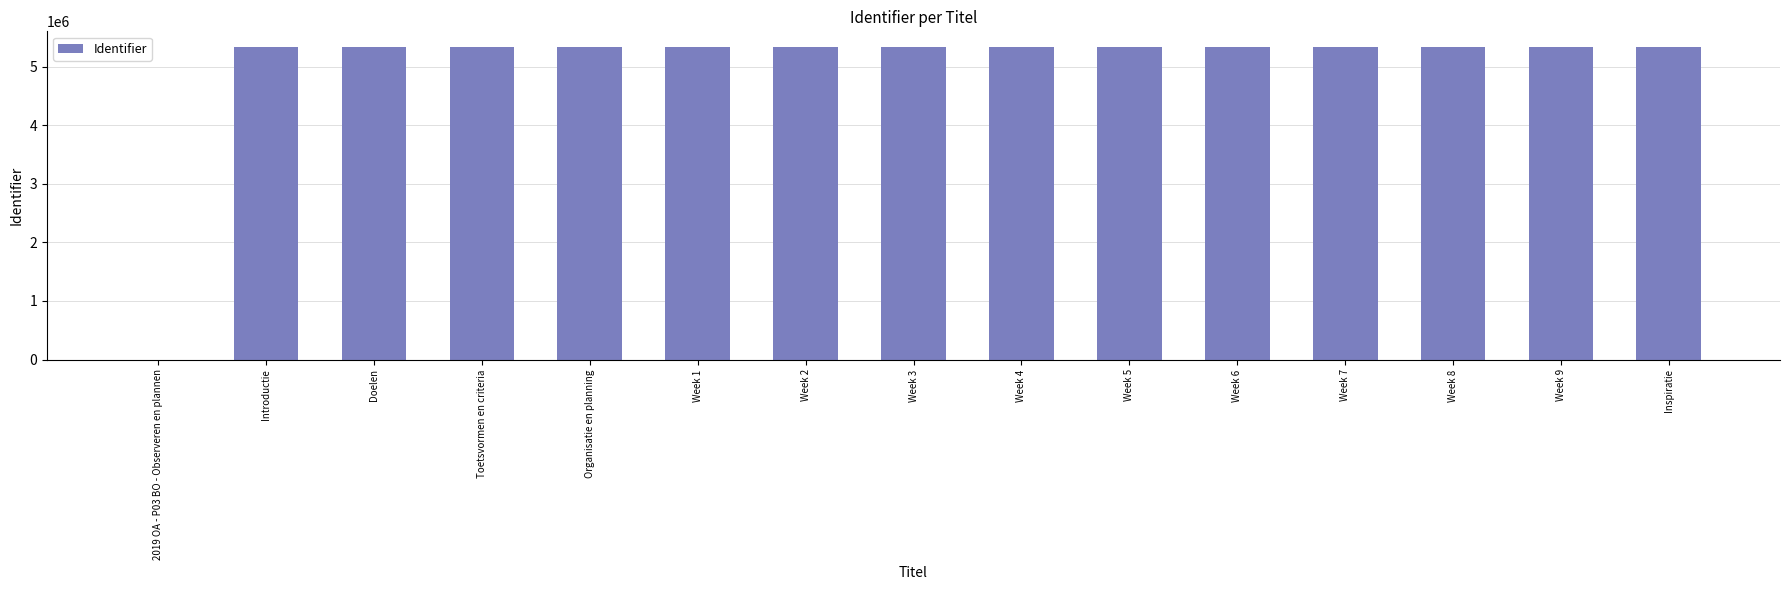

Count the number of data series in this chart.

1